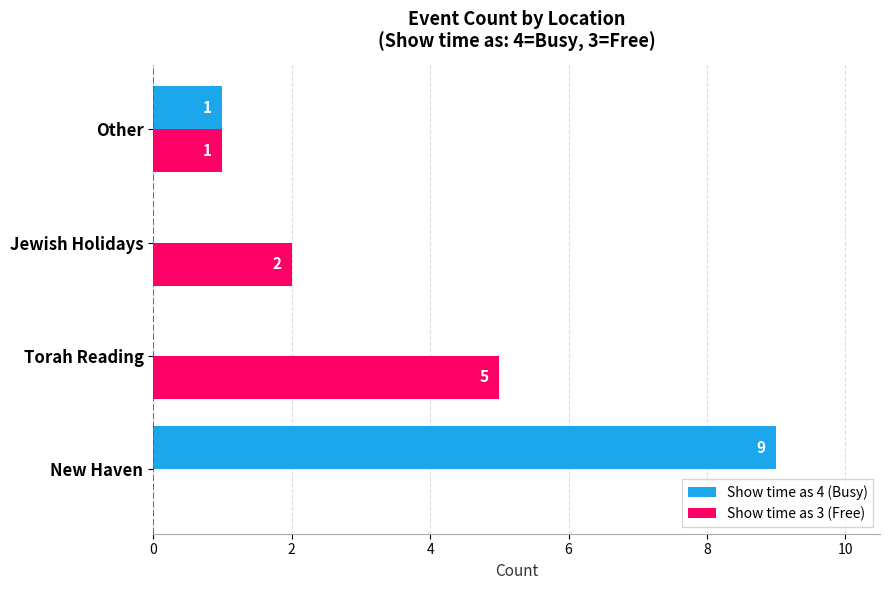

Is it true that Show time as 3 (Free) equals 1 at Other?

True